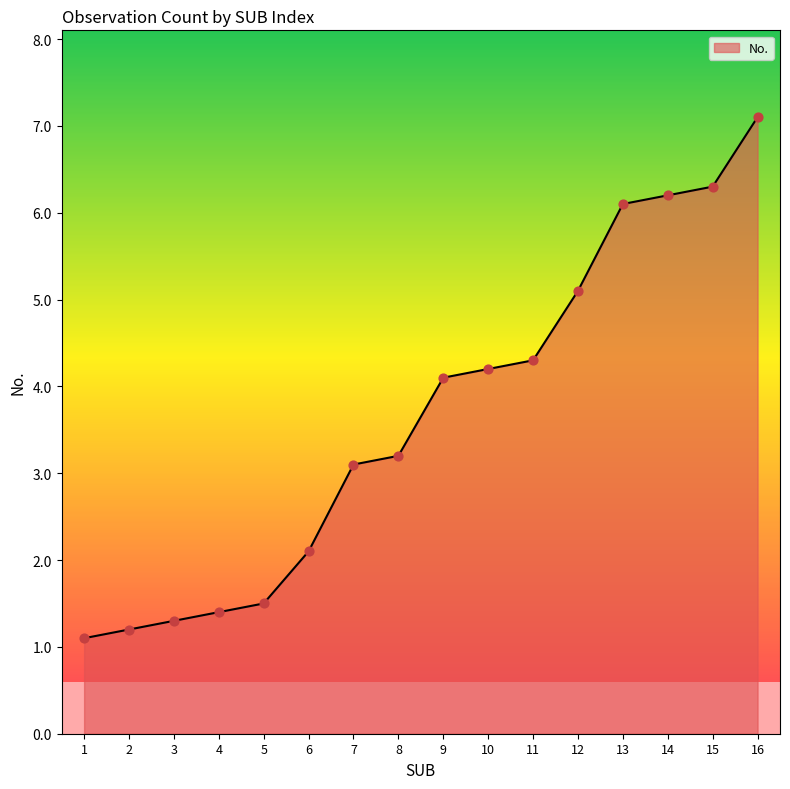

Which has a higher value, 15 or 16?

16